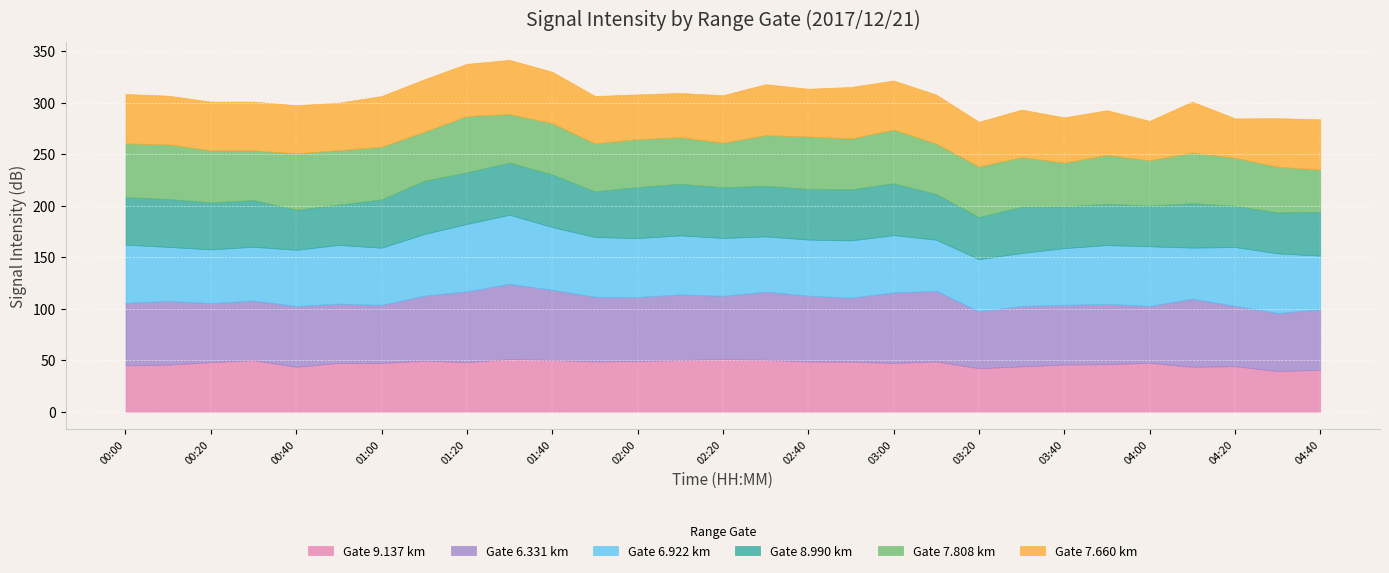

What is the total value across all series at 01:20?

337.9